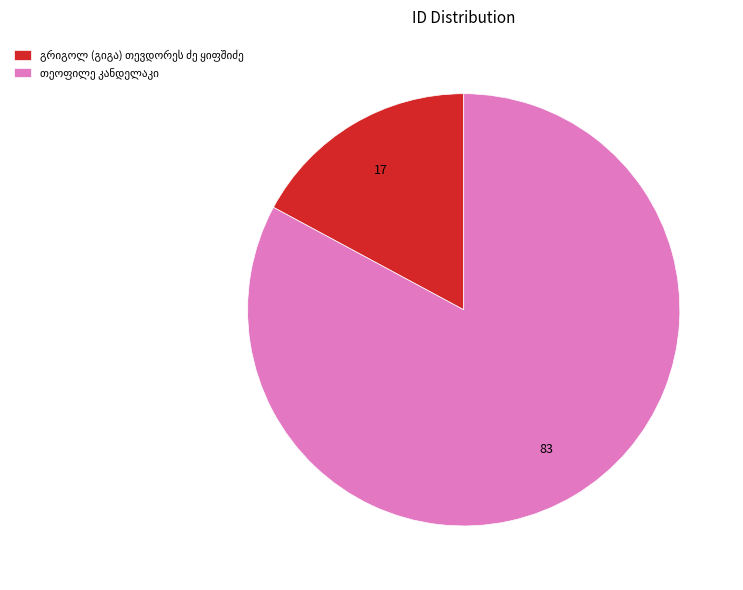

Does any single category account for the majority?

Yes